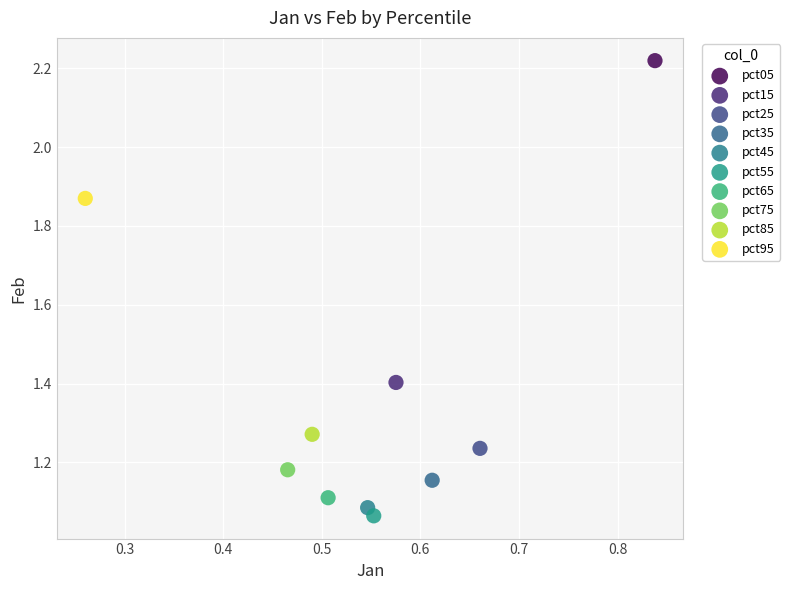

What are all the series names shown in the legend?

pct05, pct15, pct25, pct35, pct45, pct55, pct65, pct75, pct85, pct95